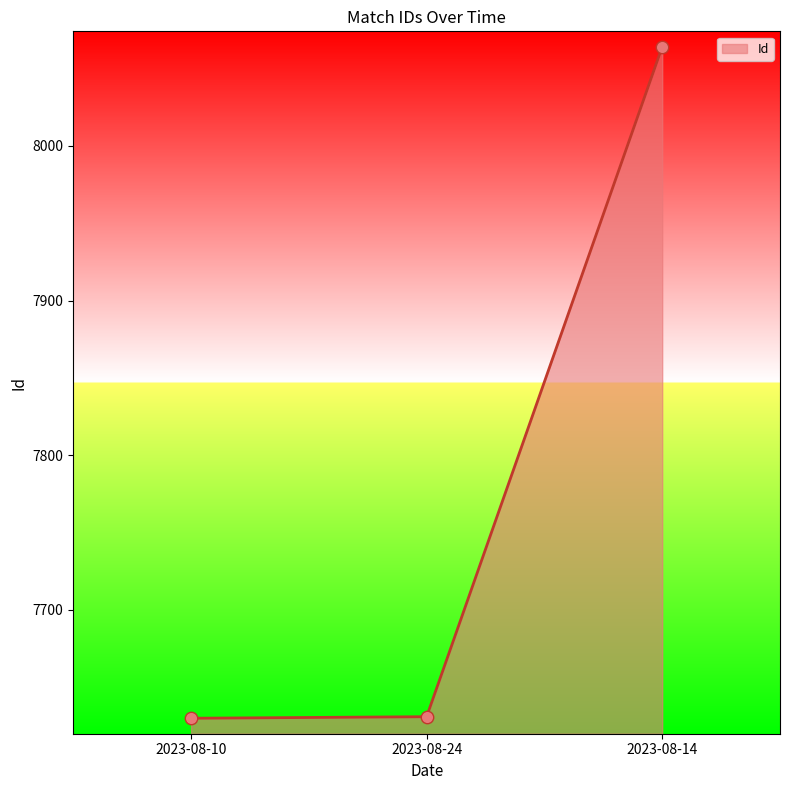

What is the change in value from 2023-08-10 to 2023-08-14?

+434